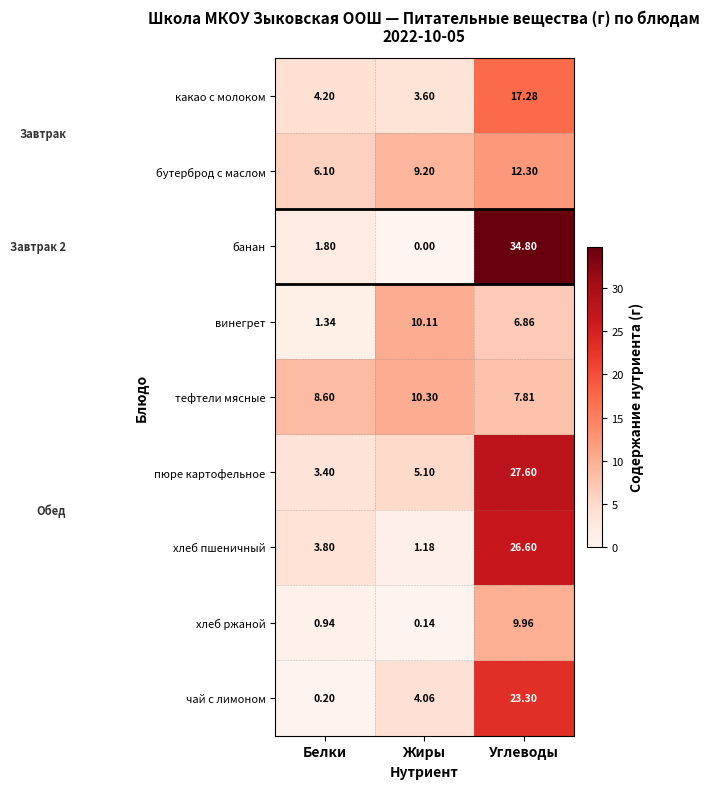

At which label is чай с лимоном closest to 11?

Жиры